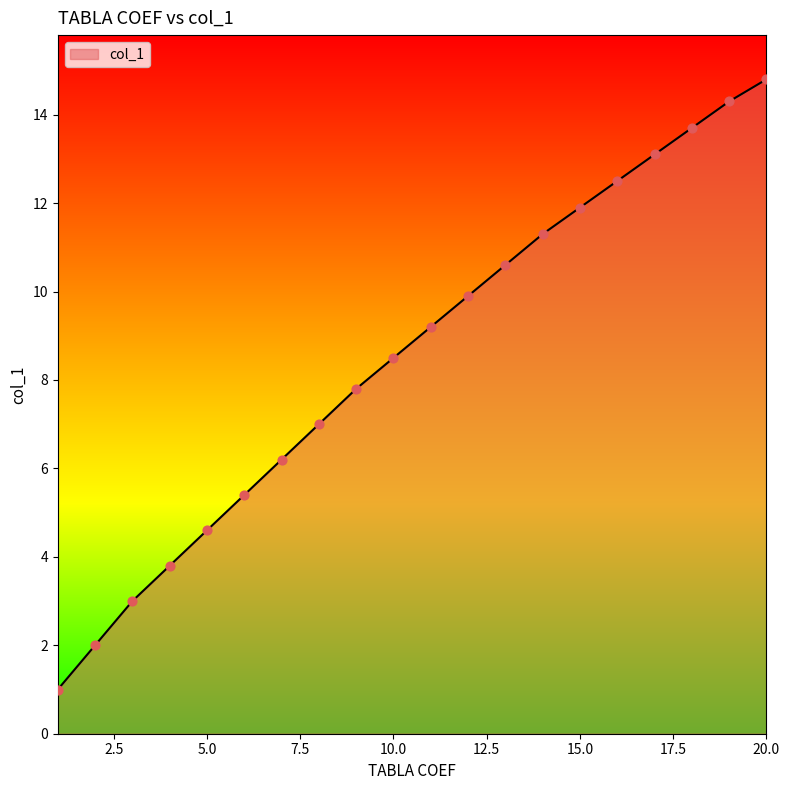

What is the minimum value shown in the chart?

1.0